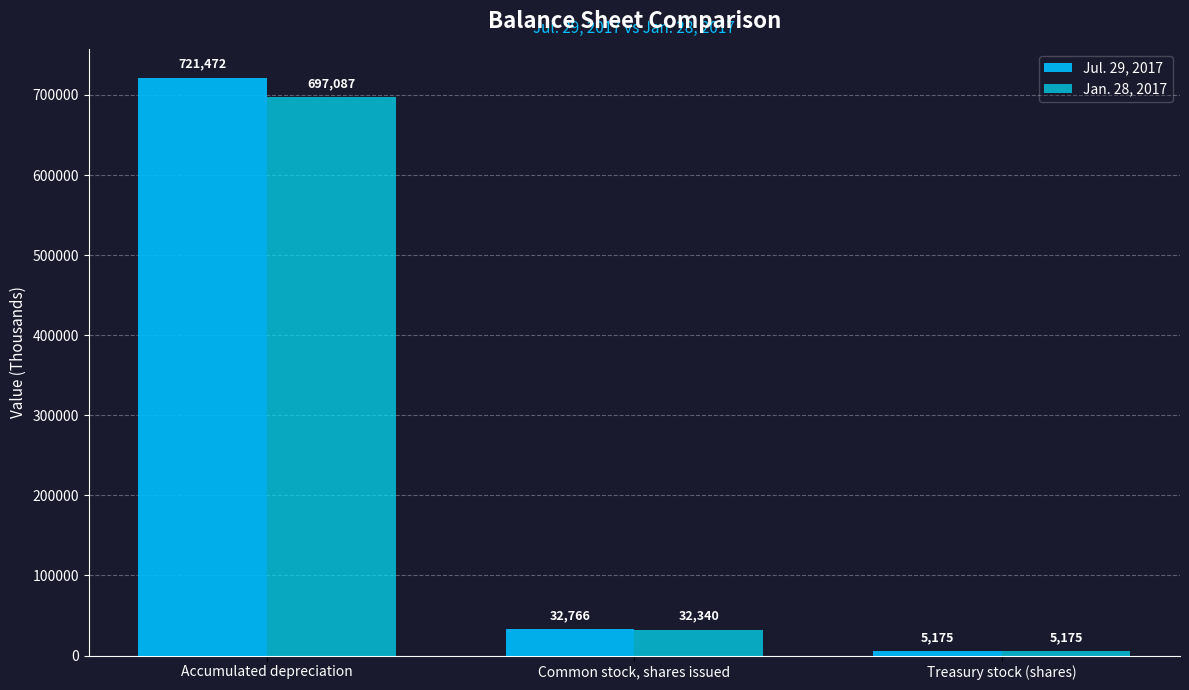

What is the label of the 1st bar from the left?

Accumulated depreciation